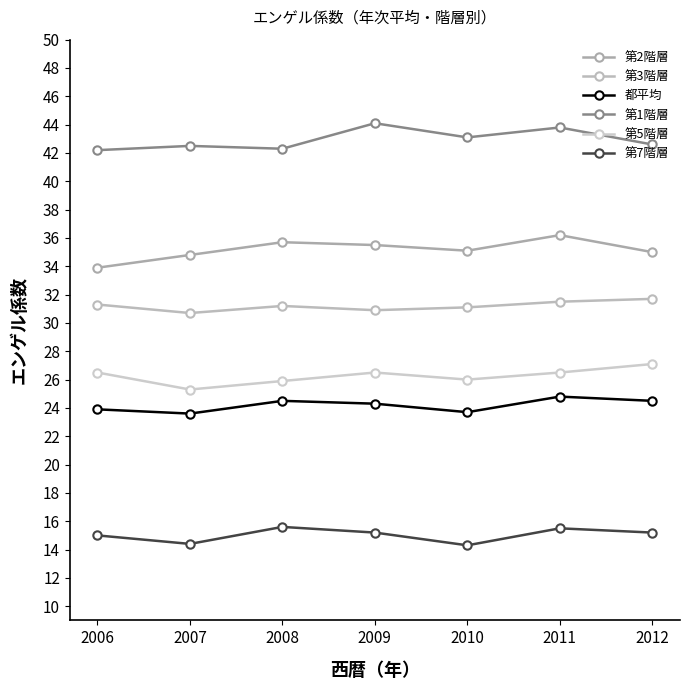

At 2010, list the series in order from smallest to largest.

第7階層, 都平均, 第5階層, 第3階層, 第2階層, 第1階層